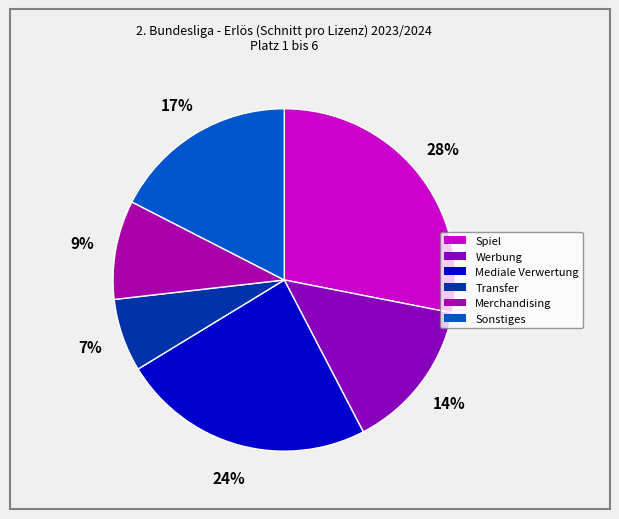

Is there any slice that represents more than half of the pie?

No